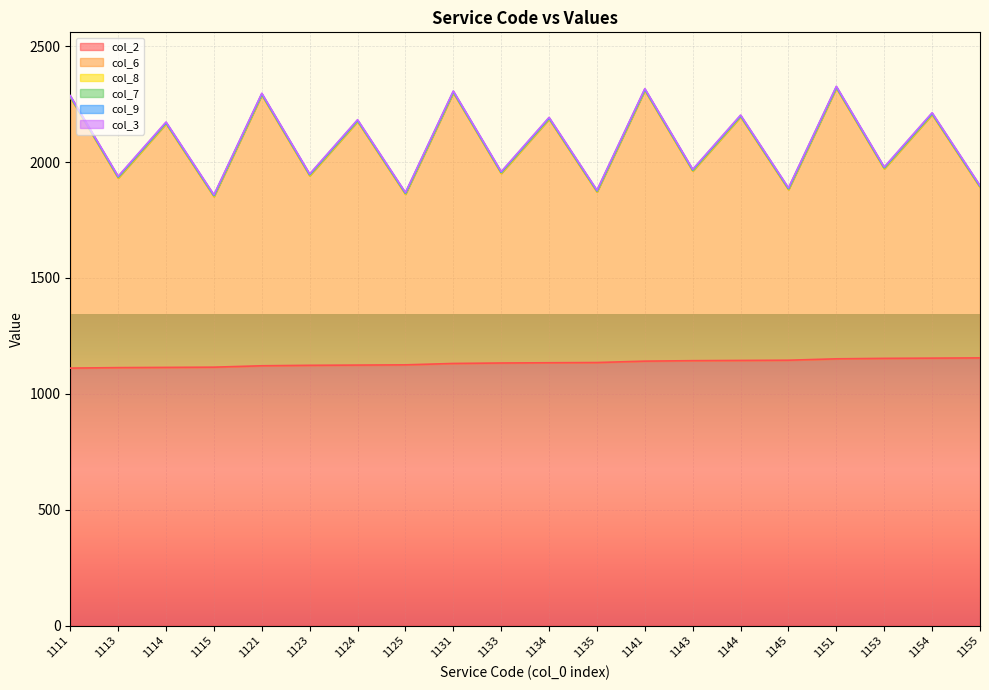

True or false: col_9 and col_7 intersect in this chart.

False